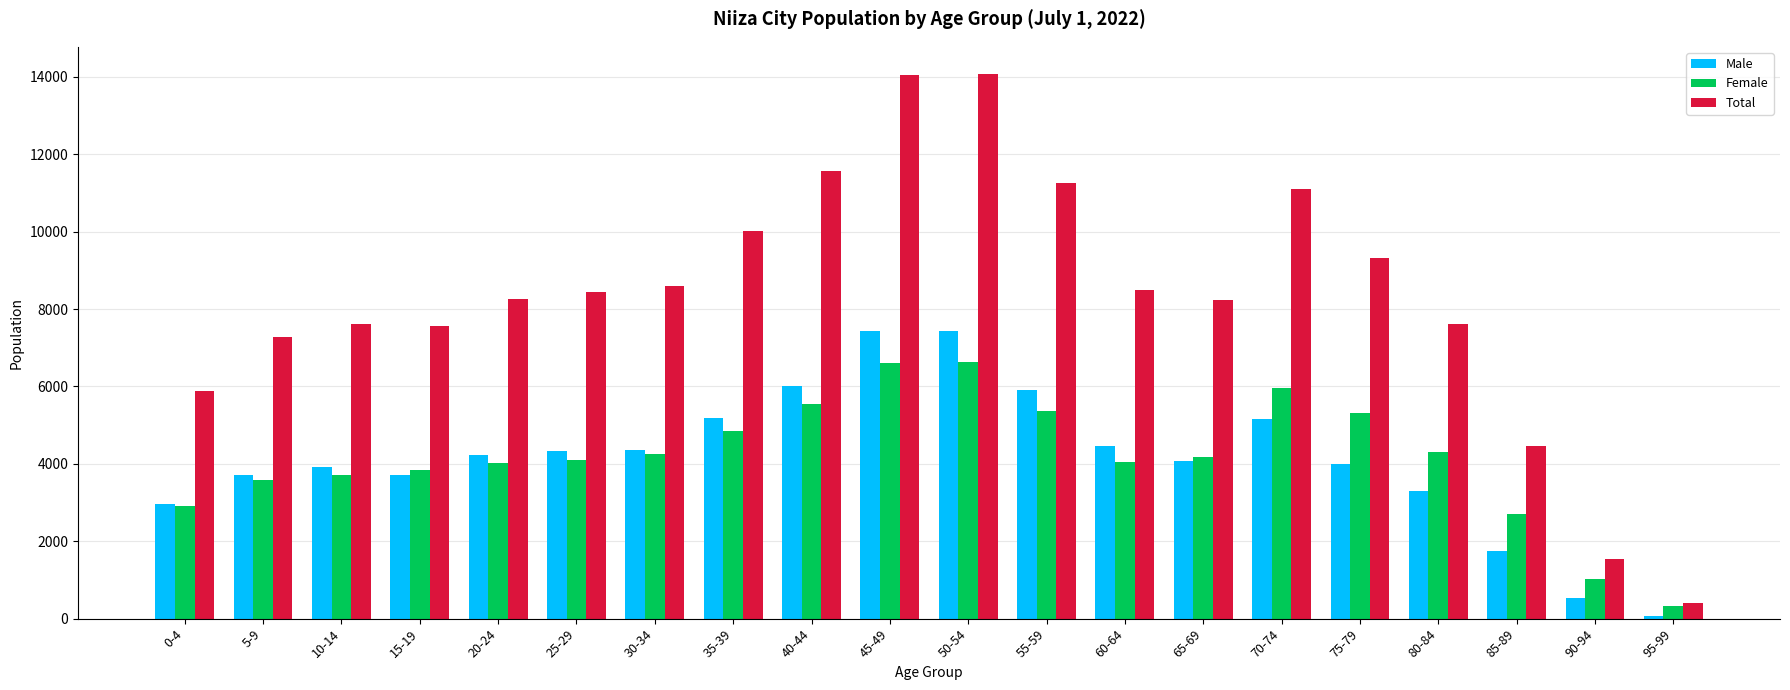

What is the difference between the second highest and minimum values in the Female series?

6269